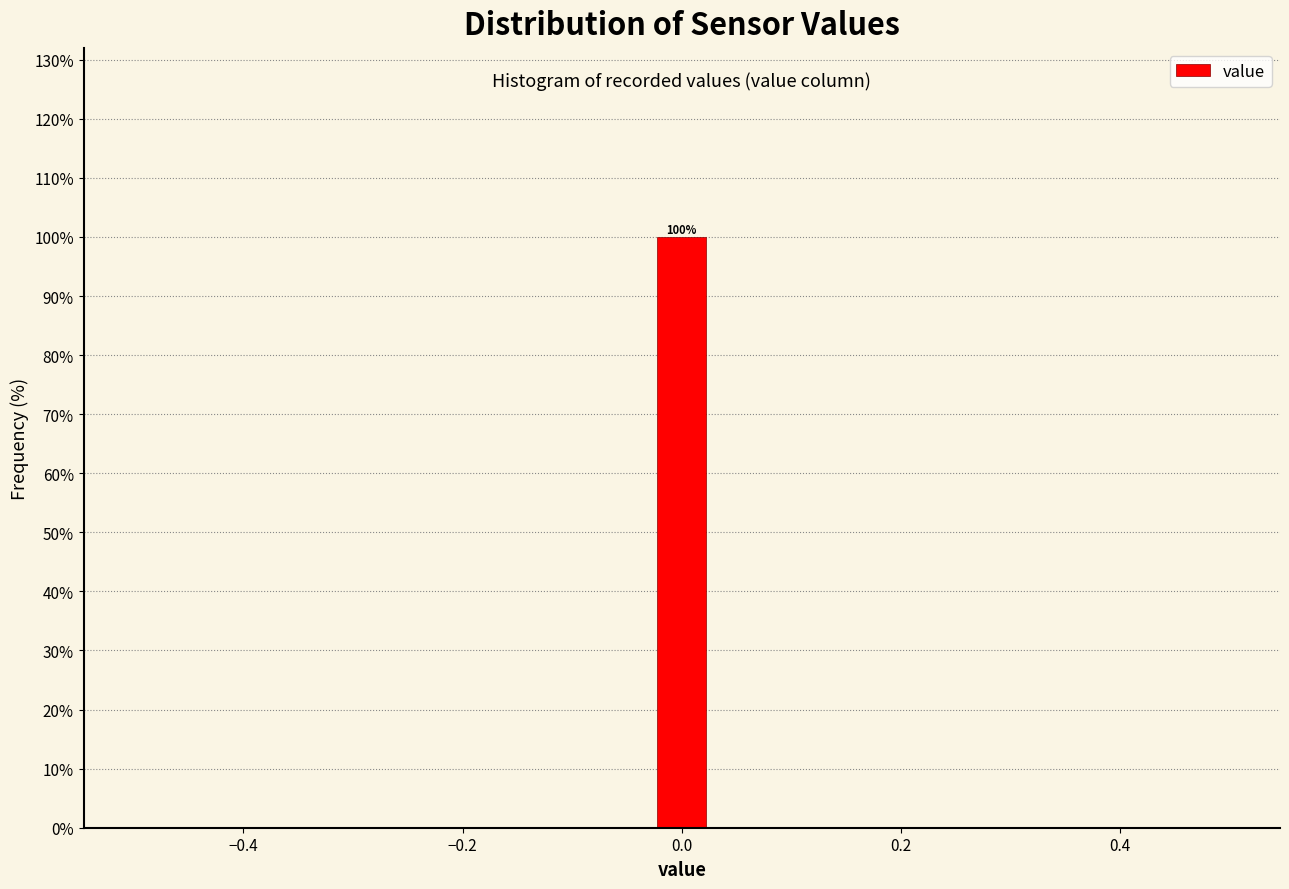

Around what value on the x-axis is the tallest bar? Give the approximate position of its centre, as read against the axis.

0.00